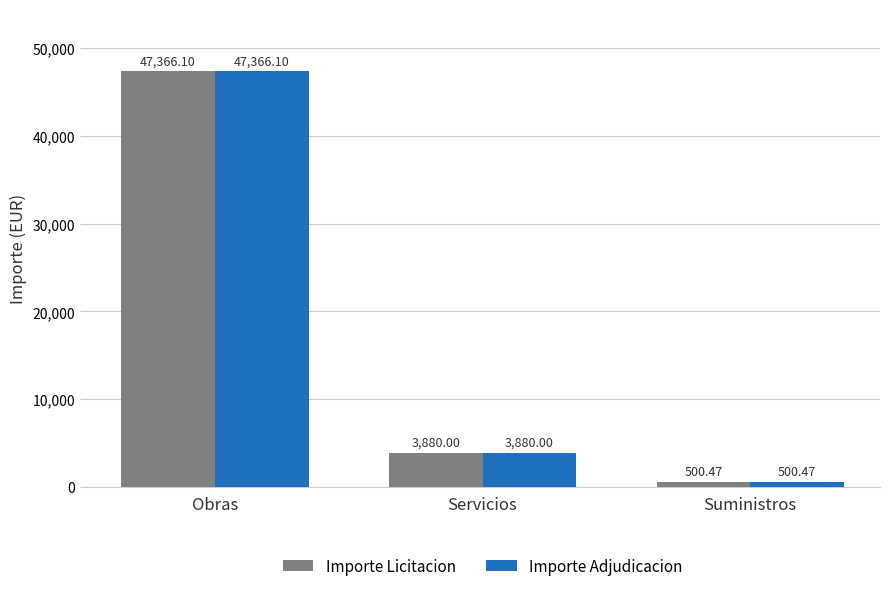

Where is Importe Adjudicacion nearest to the value 23933?

Servicios